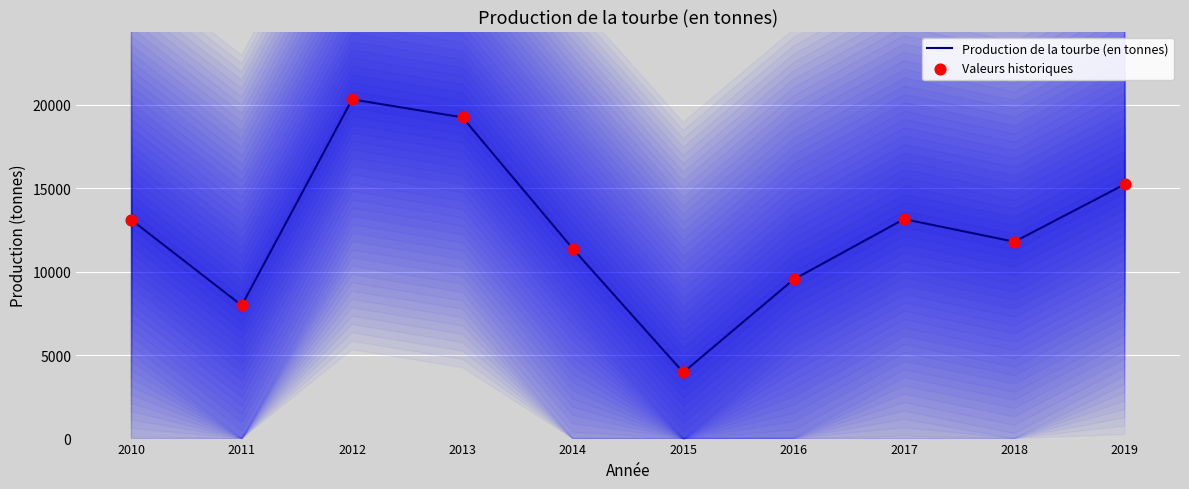

Which series has the largest total across all categories?

Production de la tourbe (en tonnes)